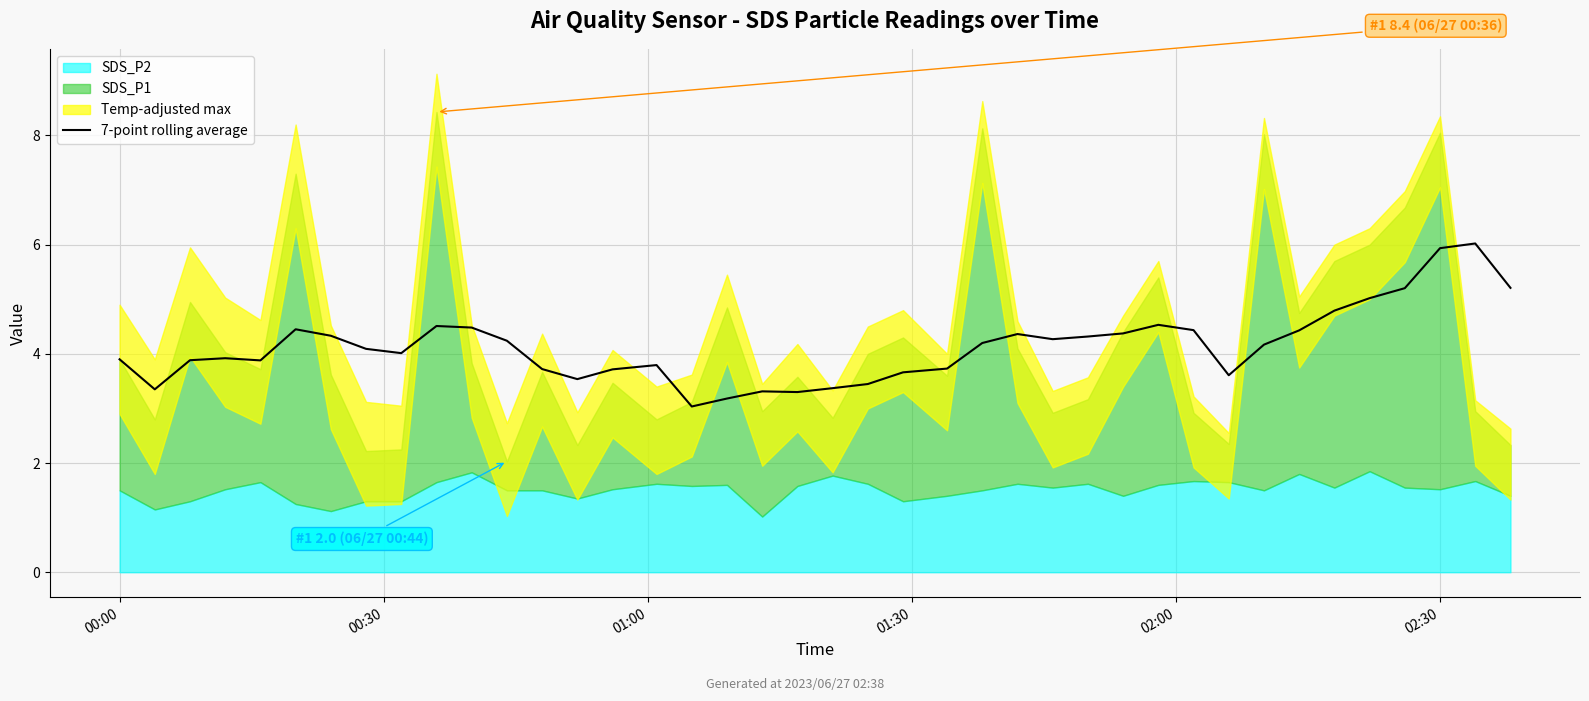

What is the maximum value for 7-point rolling average?

6.0